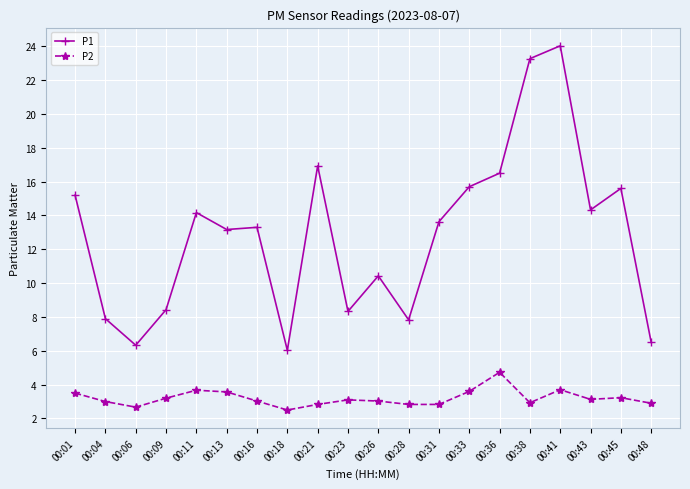

True or false: P2 and P1 cross at least once.

False